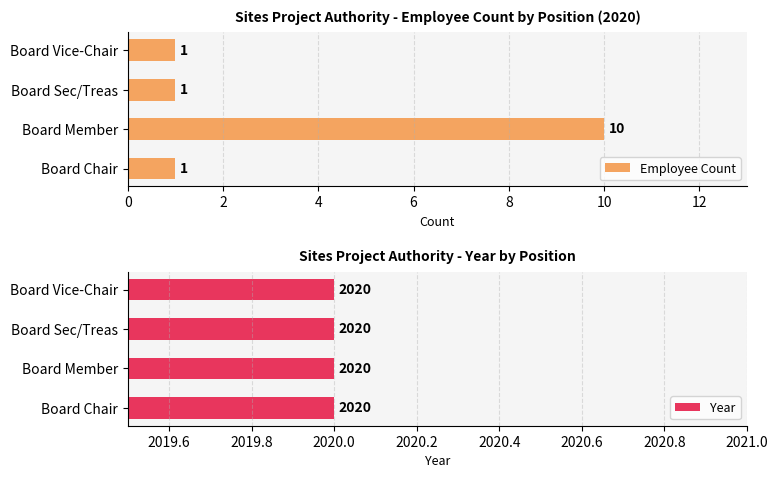

What is the highest value of the Employee Count series?

10